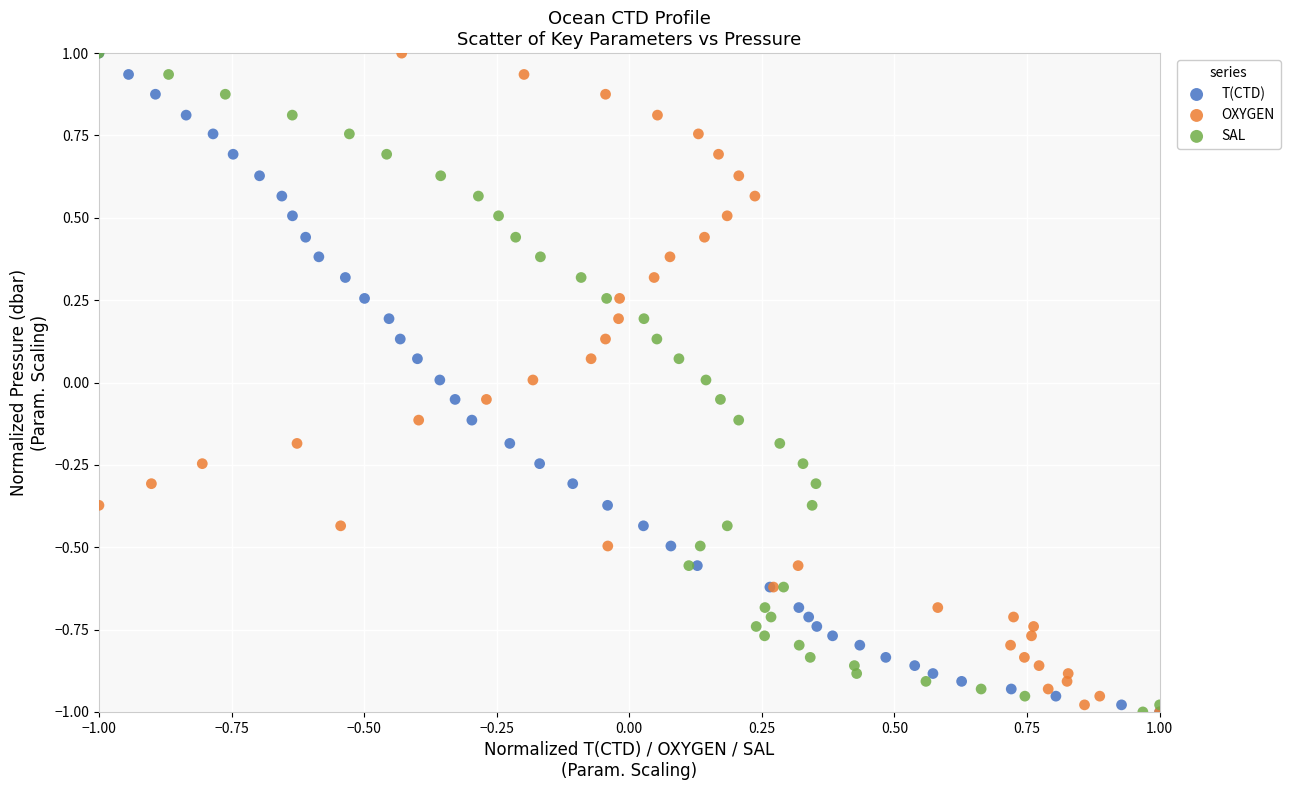

What are all the series names shown in the legend?

T(CTD), OXYGEN, SAL